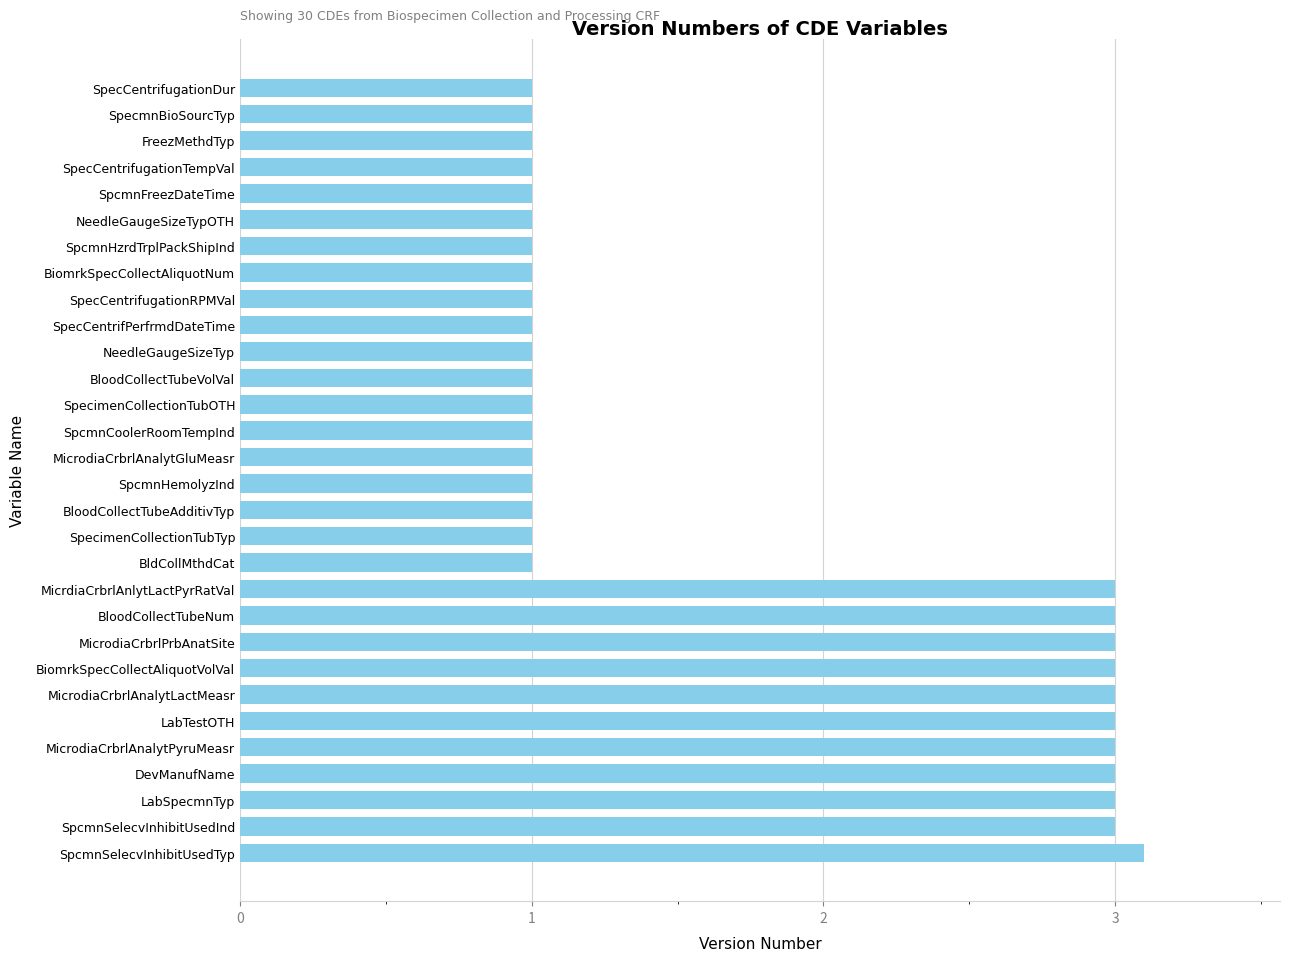

Is it true that the value at BloodCollectTubeAdditivTyp is 1.0?

True